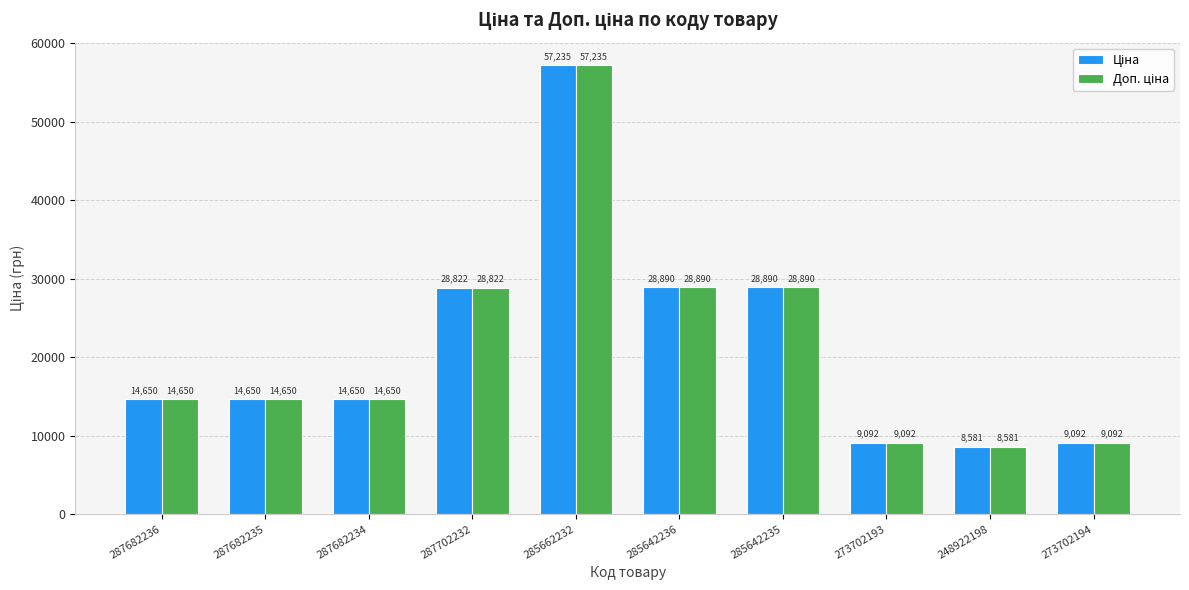

What is the maximum value shown in the chart?

57235.5